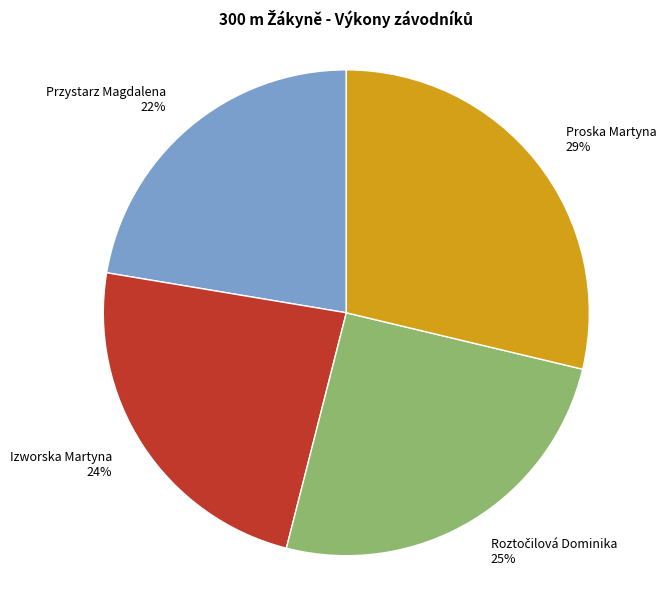

To the nearest percent, what percentage of the pie is Proska Martyna?

29%